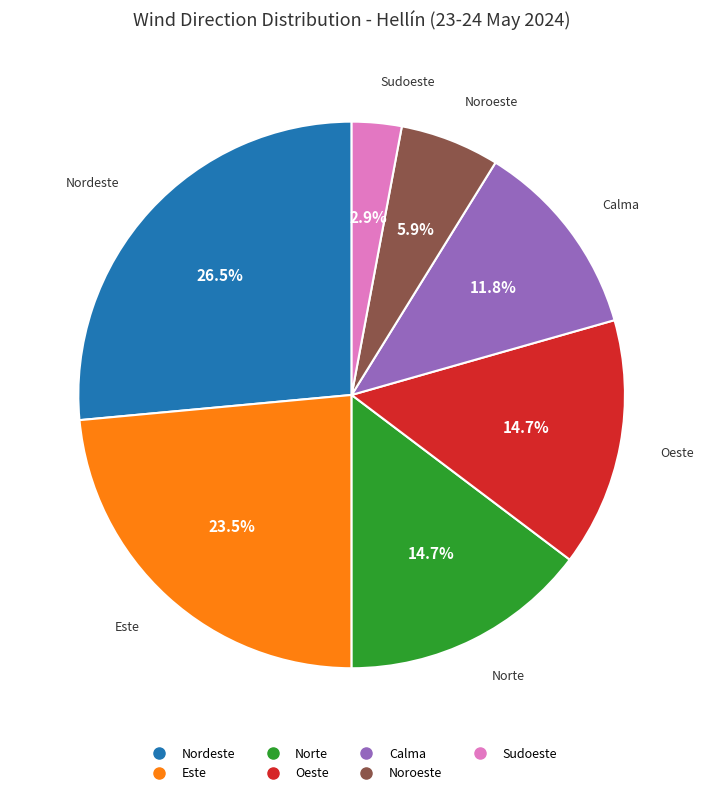

Is there a majority slice in this chart?

No